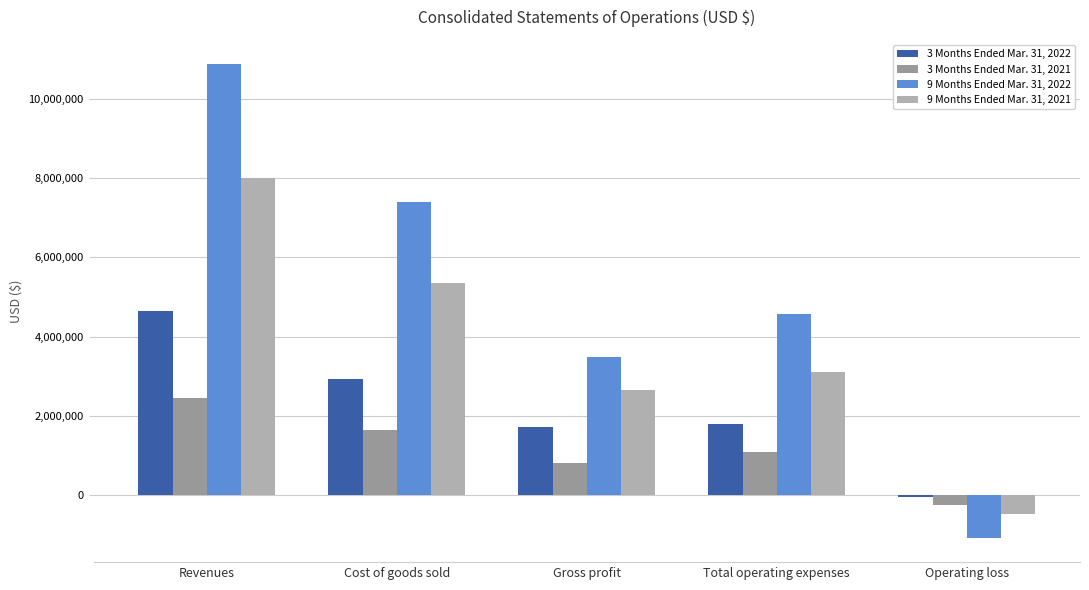

True or false: 3 Months Ended Mar. 31, 2021 has a value of 1640266 at Cost of goods sold.

True